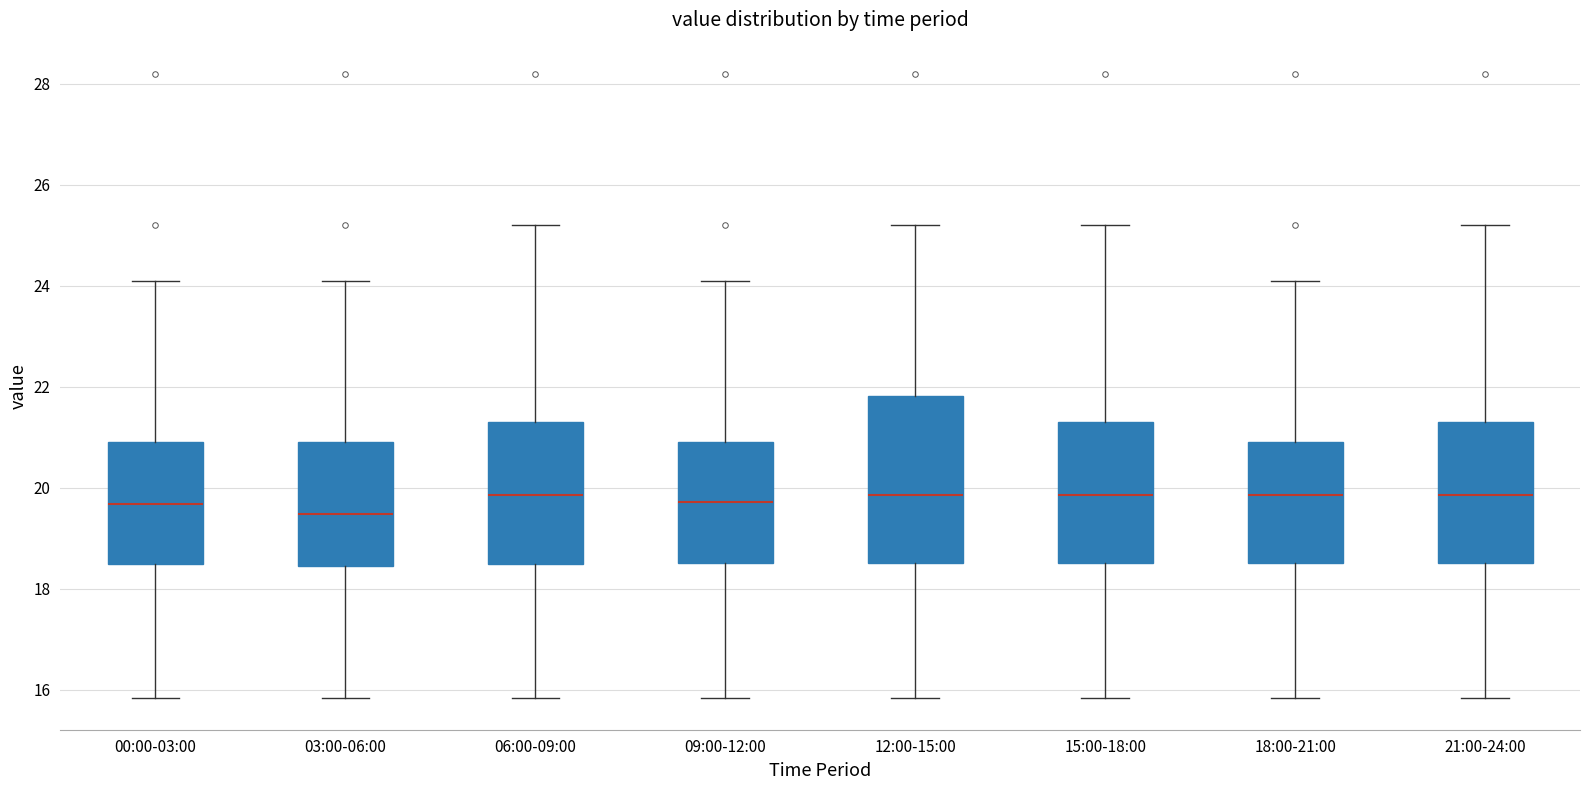

Reading left to right, transcribe this box plot: for each box, give where its median line is, the range the box spans, and where its two whiskers end, as read against the y-axis. The values are not printed on the chart, so give them approximately, as read against the axis.

00:00-03:00: median 19.6, box 18.4 to 21.0, whiskers 15.8 to 24.2
03:00-06:00: median 19.4, box 18.4 to 21.0, whiskers 15.8 to 24.2
06:00-09:00: median 19.8, box 18.4 to 21.2, whiskers 15.8 to 25.2
09:00-12:00: median 19.8, box 18.6 to 21.0, whiskers 15.8 to 24.2
12:00-15:00: median 19.8, box 18.6 to 21.8, whiskers 15.8 to 25.2
15:00-18:00: median 19.8, box 18.6 to 21.2, whiskers 15.8 to 25.2
18:00-21:00: median 19.8, box 18.6 to 21.0, whiskers 15.8 to 24.2
21:00-24:00: median 19.8, box 18.6 to 21.2, whiskers 15.8 to 25.2